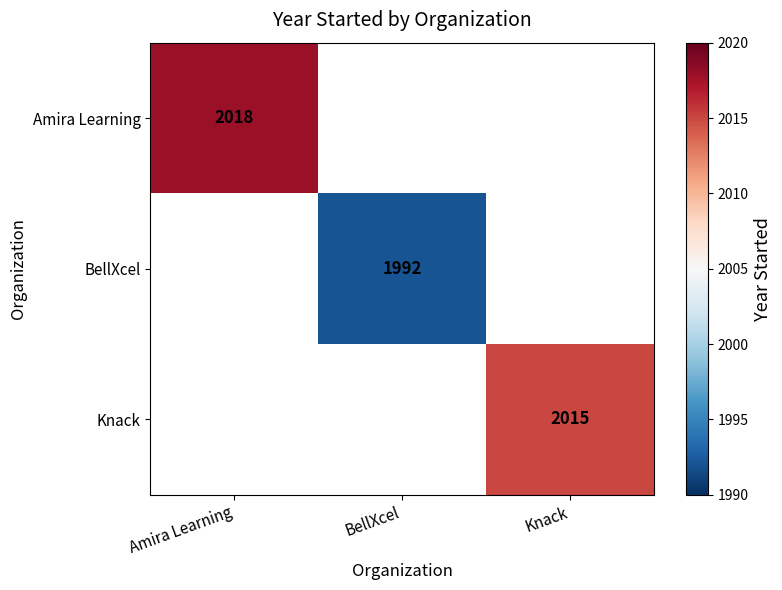

True or false: Amira Learning has a value of 2018 at Amira Learning.

True